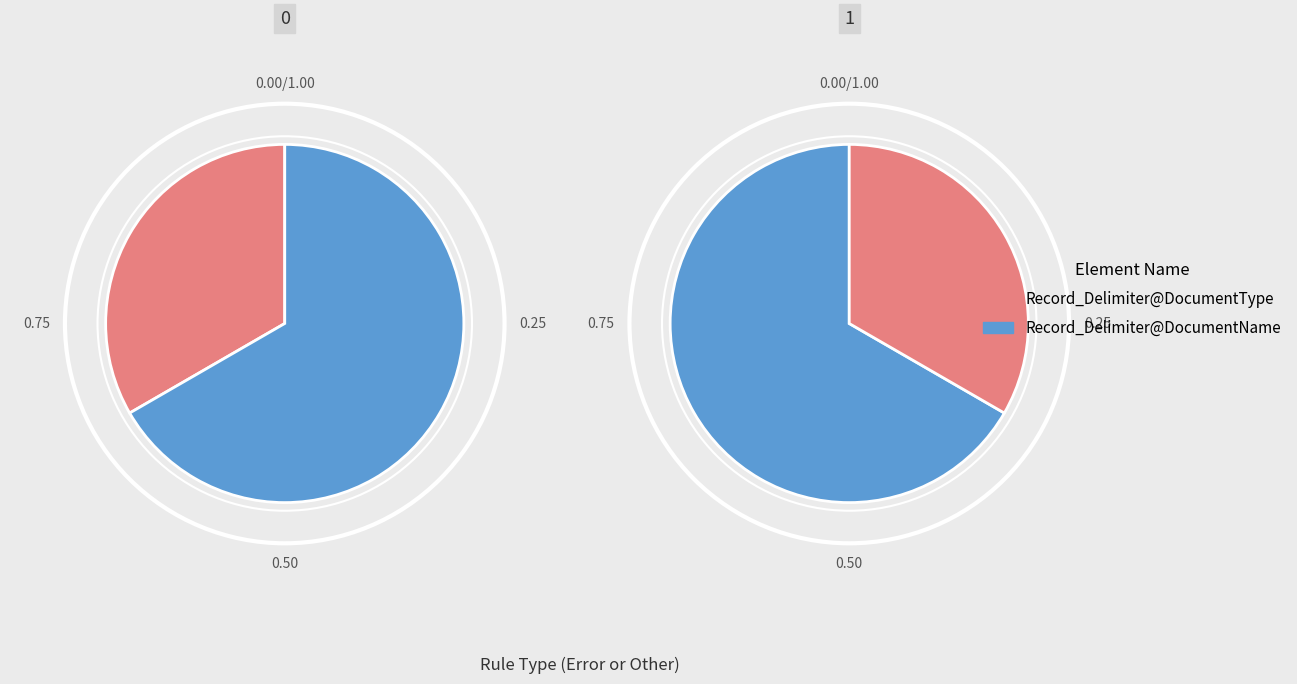

To the nearest percent, what is the difference between the Record_Delimiter@DocumentName and Record_Delimiter@DocumentType slice percentages?

33%